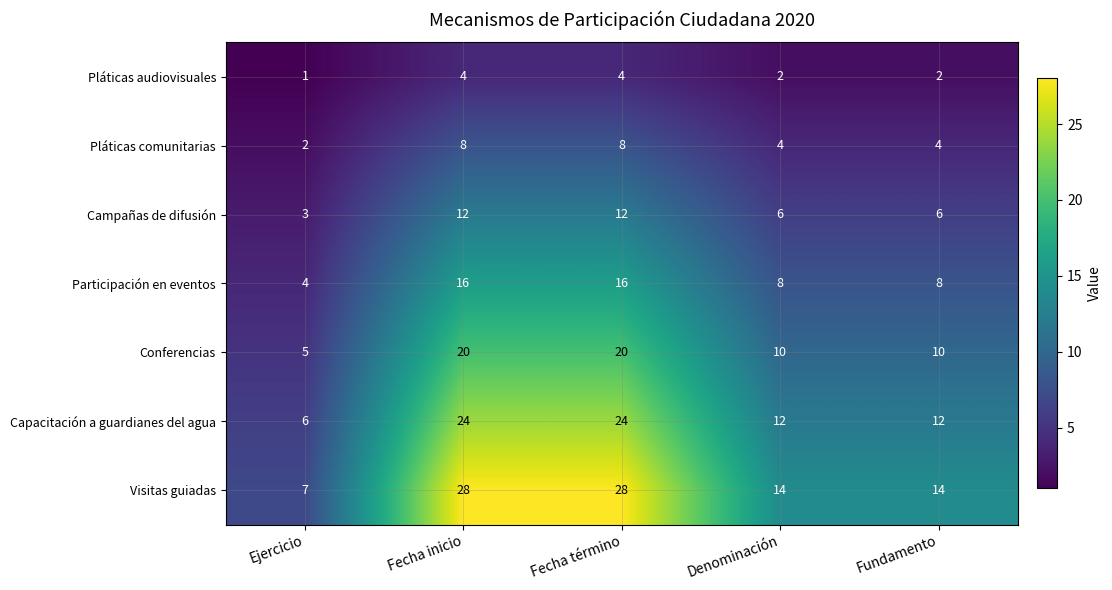

Count the Conferencias values in the range 10 to 20.

4